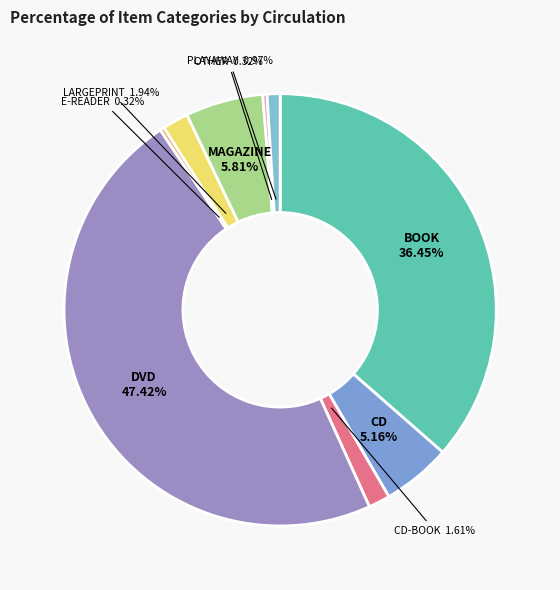

Which has a higher value, CD-BOOK or DVD?

DVD